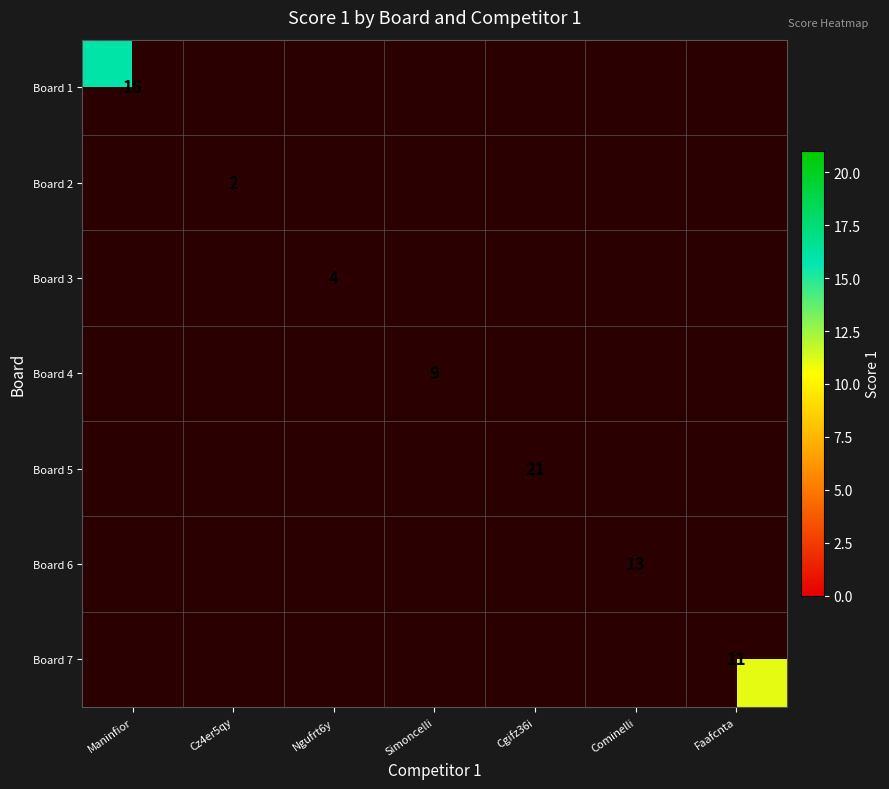

At which label is Board 1 closest to 16?

Maninfior